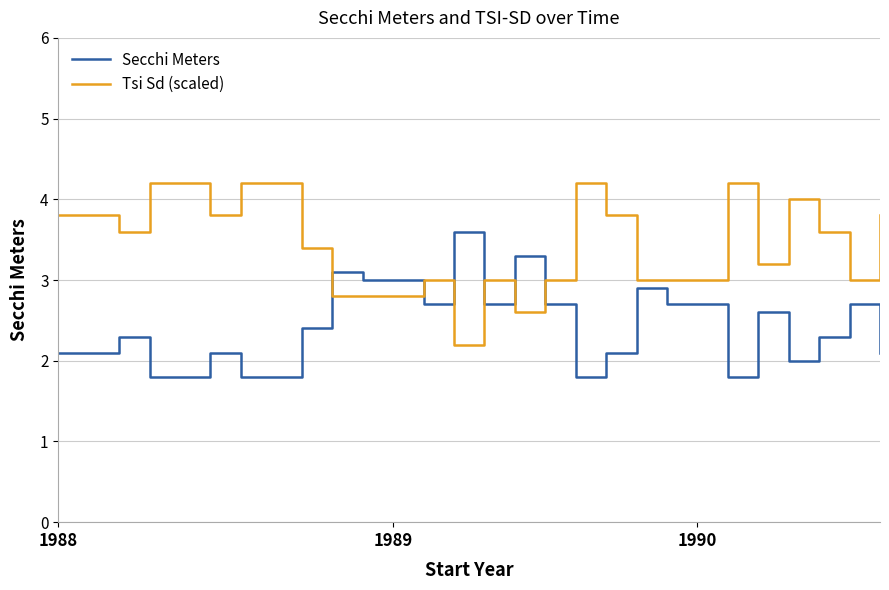

List the series in order of their peak value, lowest first.

Secchi Meters, Tsi Sd (scaled)